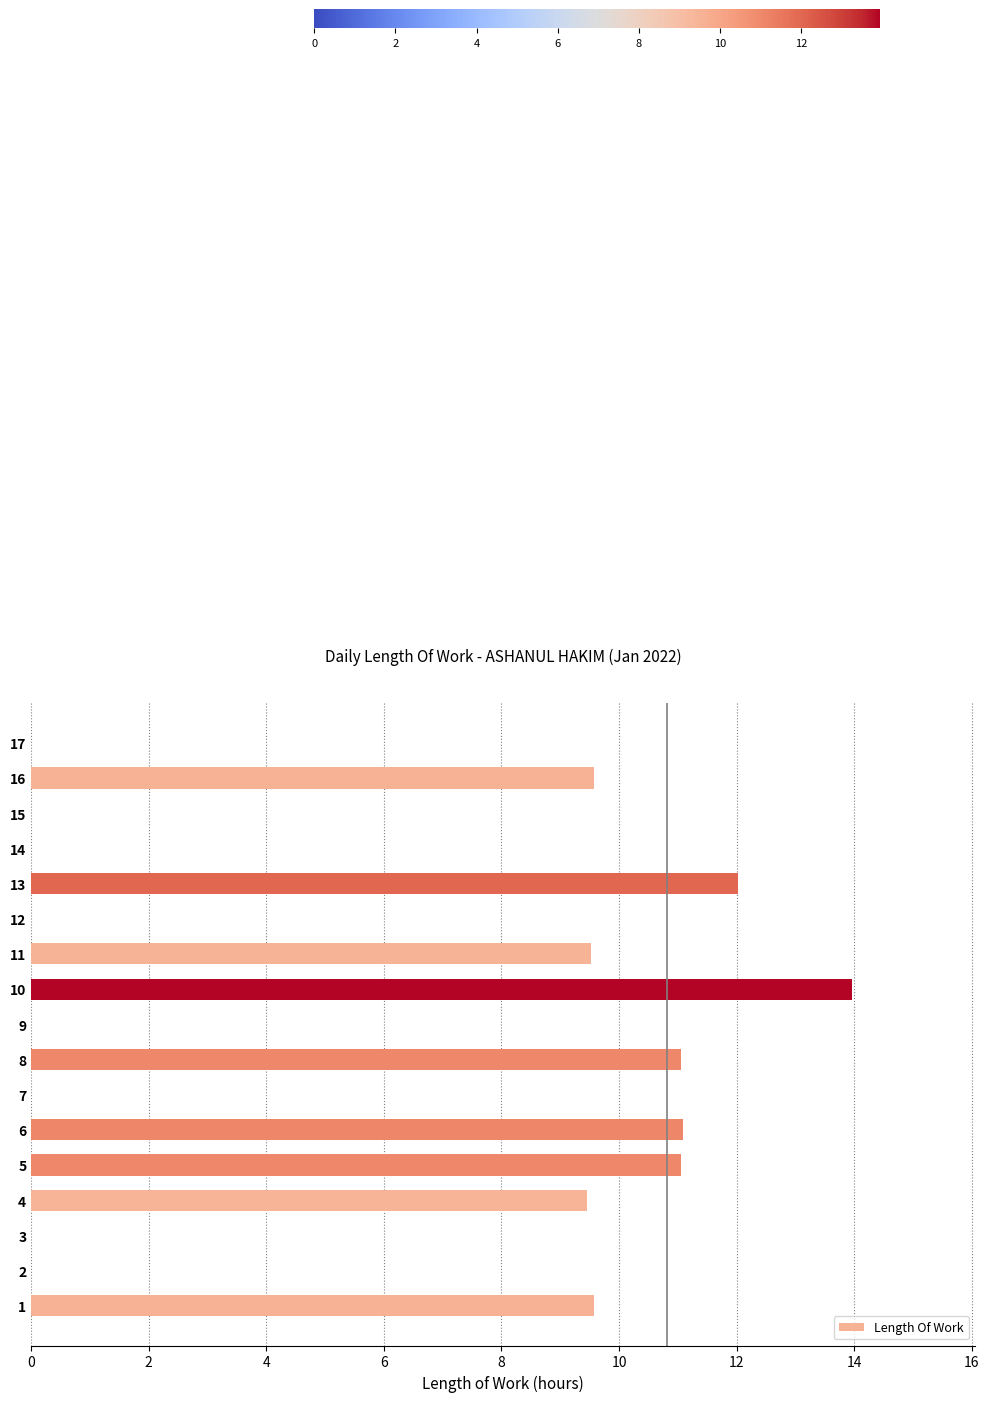

True or false: the data shows 9.4 at 4.

True